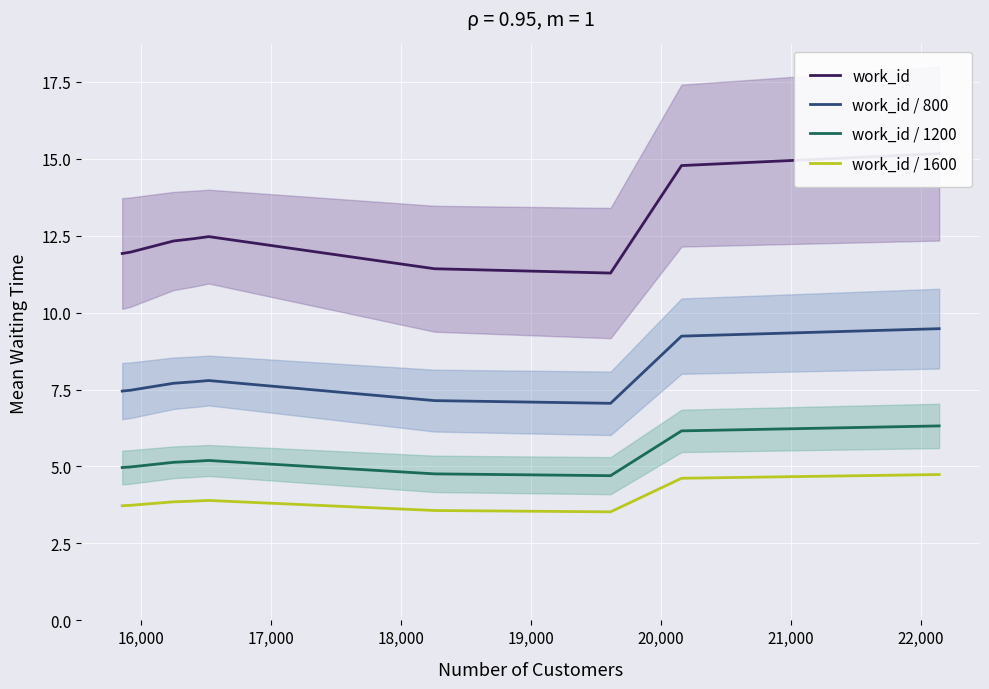

What is the highest value of the work_id / 1200 series?

6.3